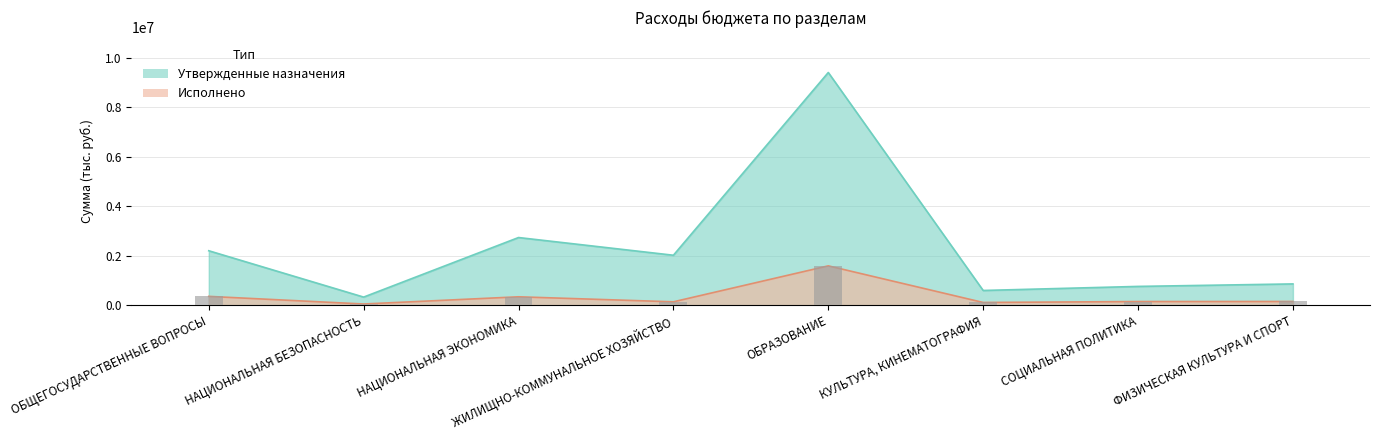

What value does the Исполнено series have at ФИЗИЧЕСКАЯ КУЛЬТУРА И СПОРТ?

147626.0